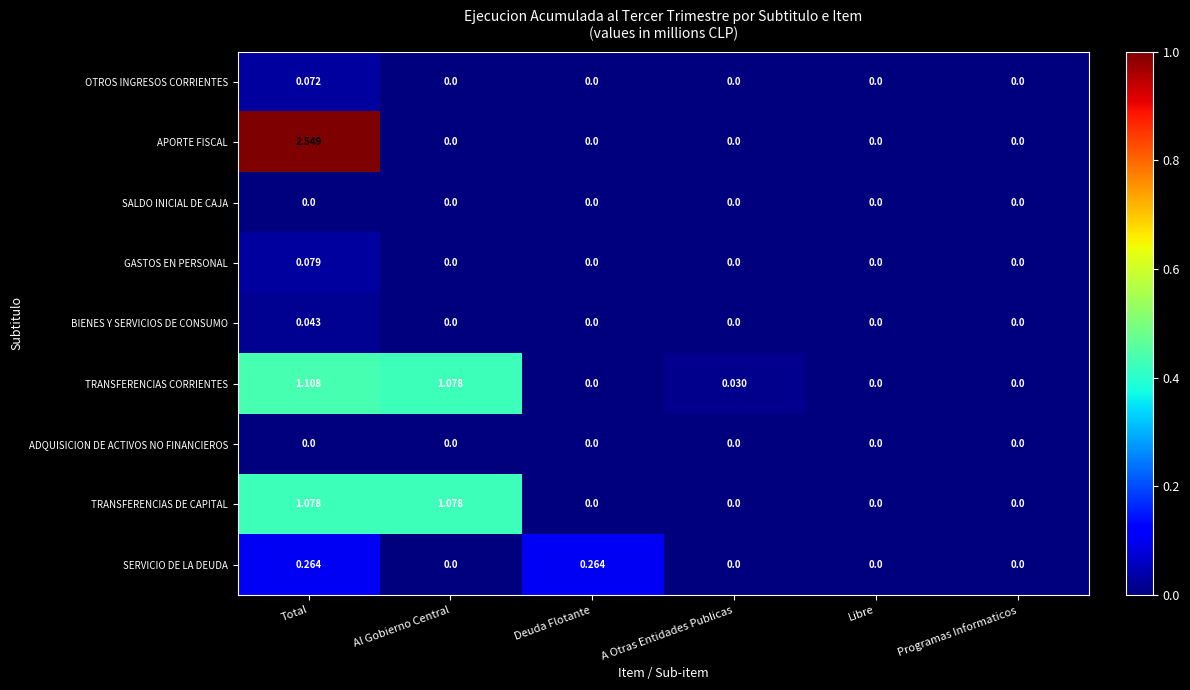

Which series has the largest range (max minus min)?

APORTE FISCAL